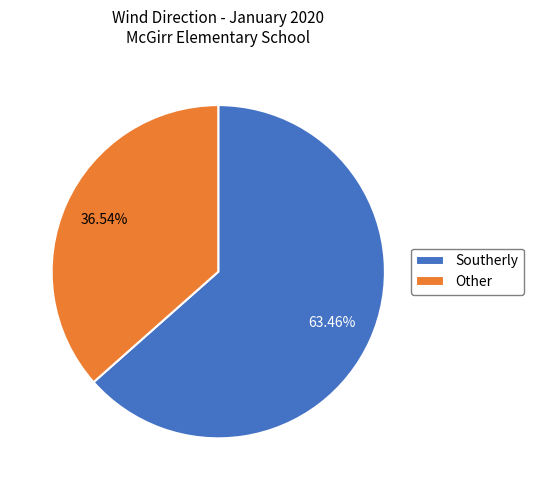

Which slice is the smallest?

Other